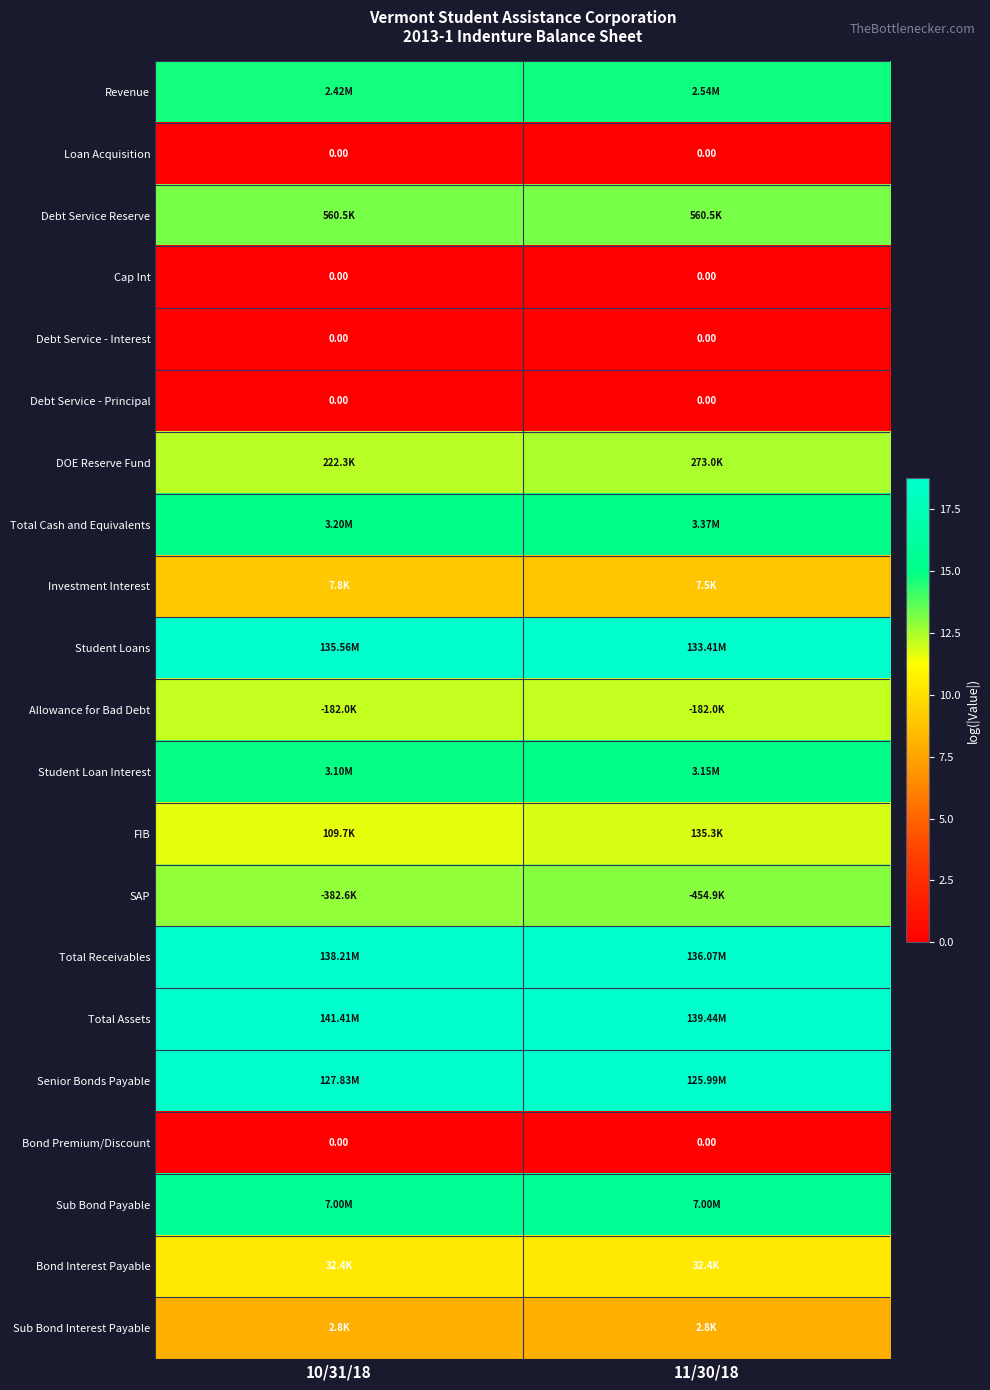

Rank the categories by Revenue value from lowest to highest.

10/31/18, 11/30/18